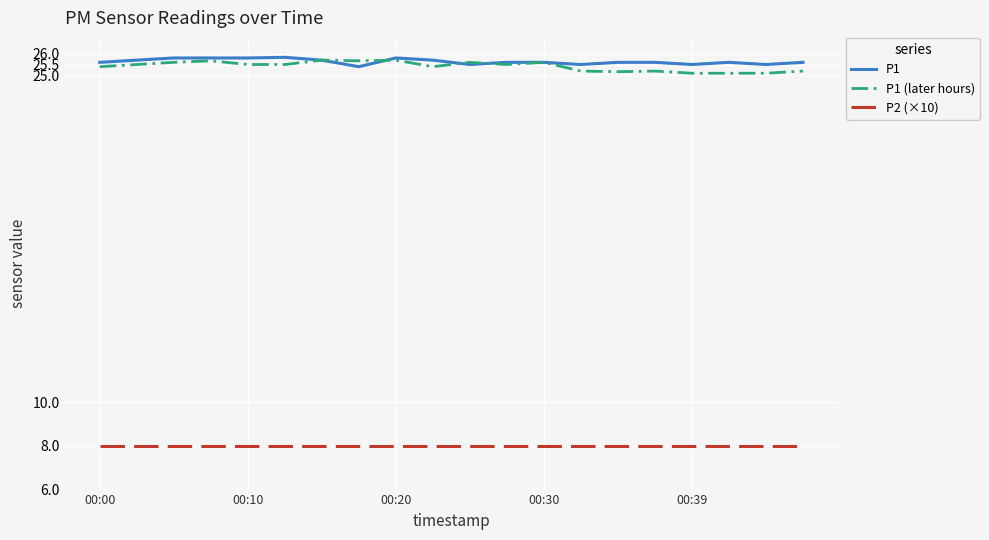

True or false: P2 (×10) and P1 intersect in this chart.

False